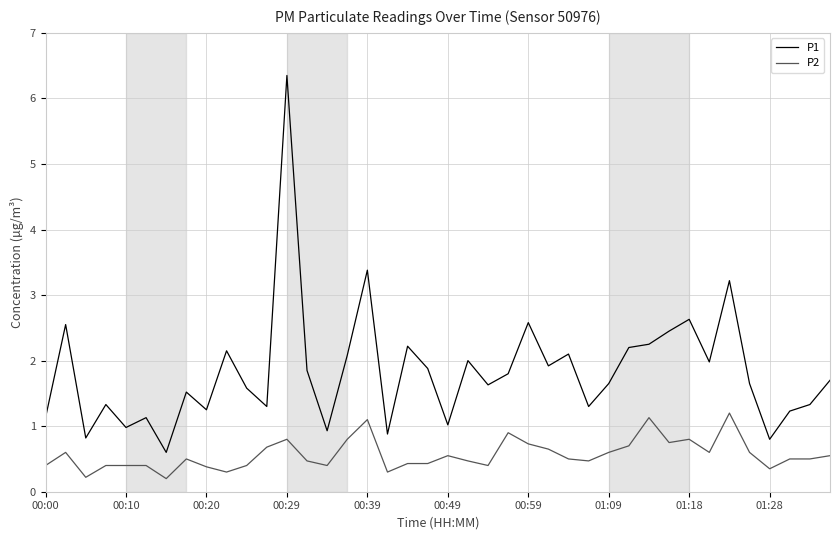

Which series has the largest range (max minus min)?

P1